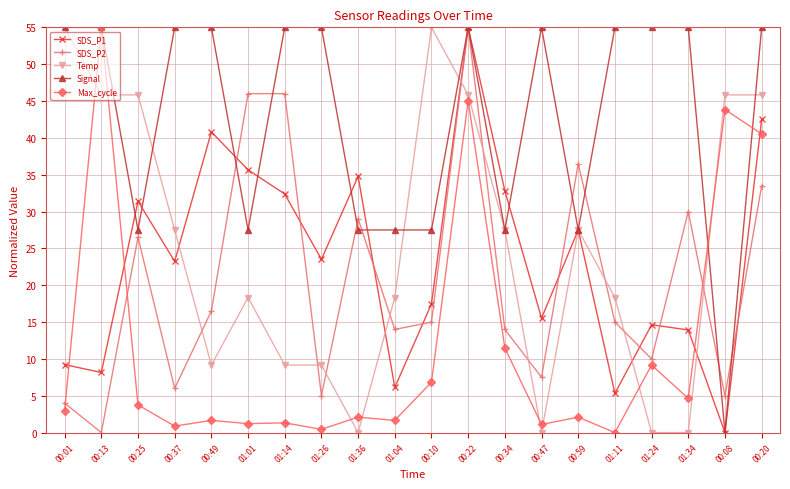

Is it true that Signal equals 30.5 at 00:49?

False